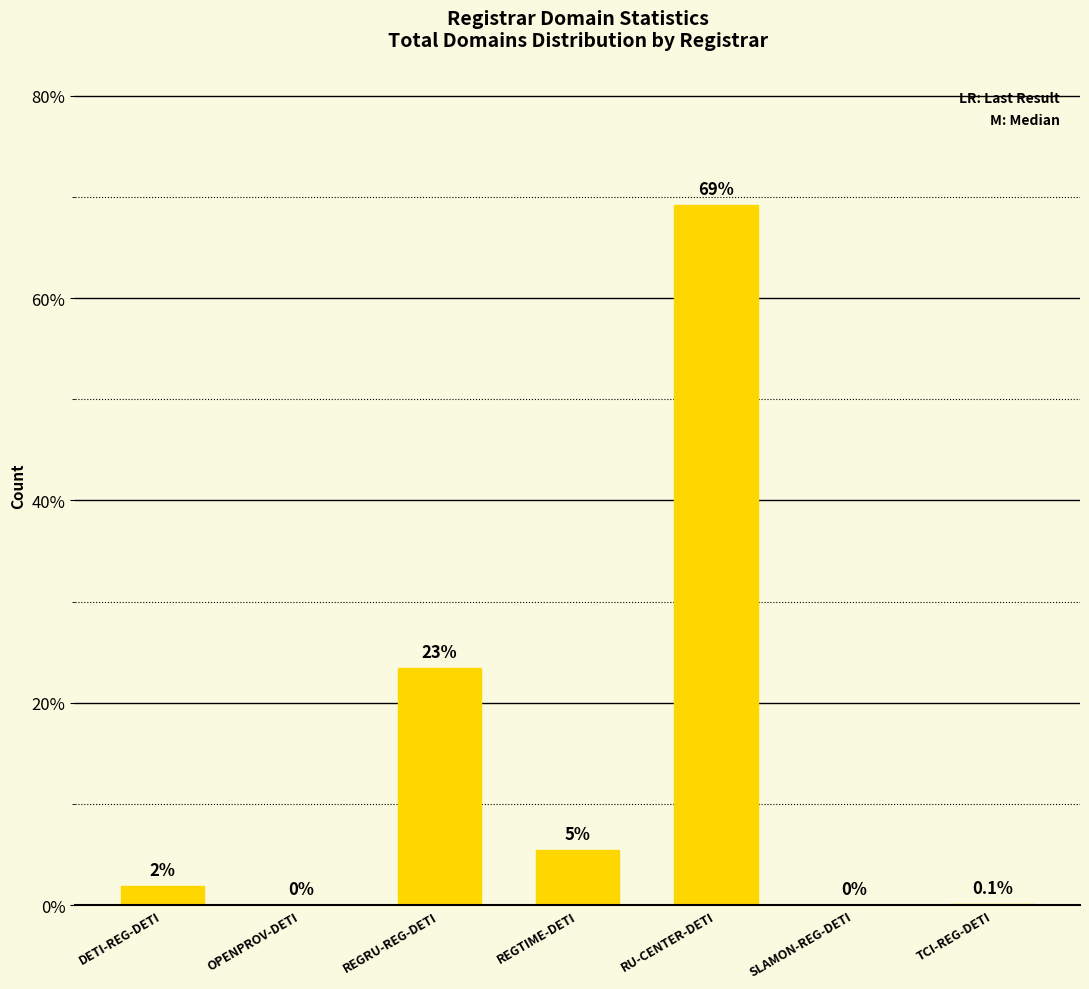

Which category has the highest value across all series?

RU-CENTER-DETI